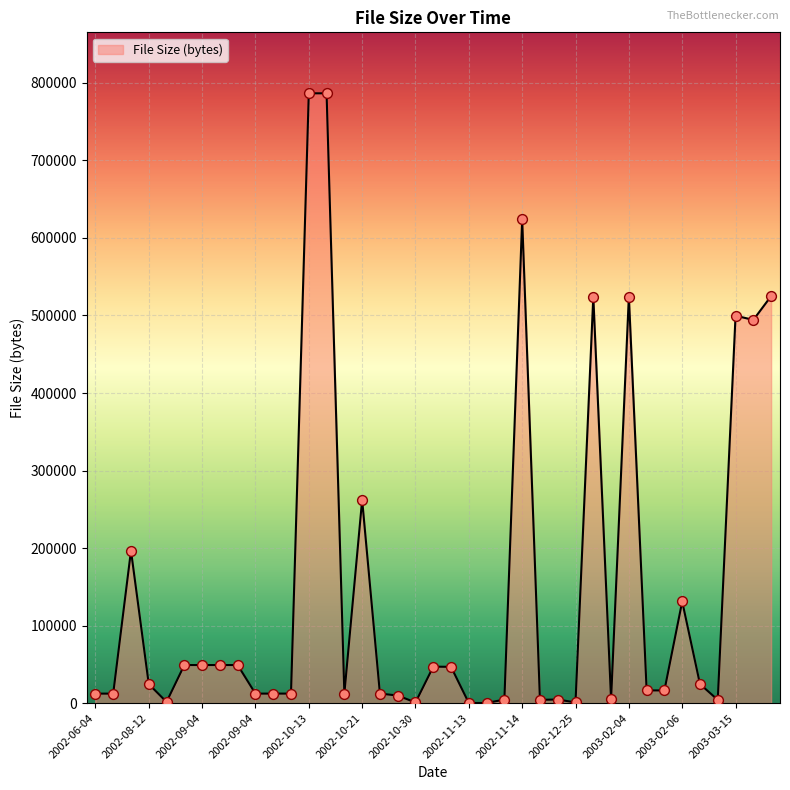

What is the difference between the maximum and minimum values?

786251